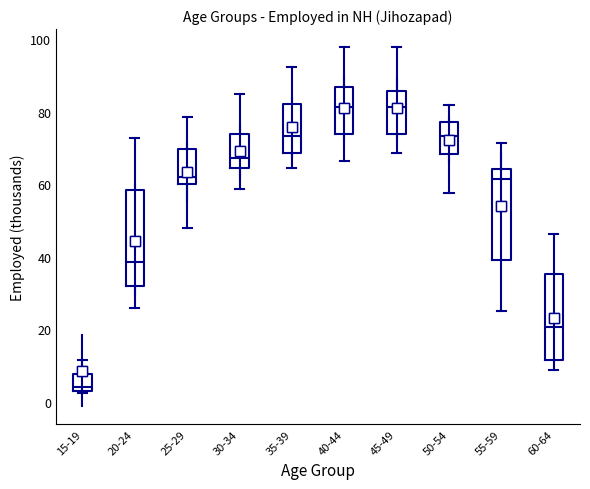

Where is the upper edge of the box for 55-59 on the y-axis? The values are not printed on the chart, so give them approximately, as read against the axis.

64